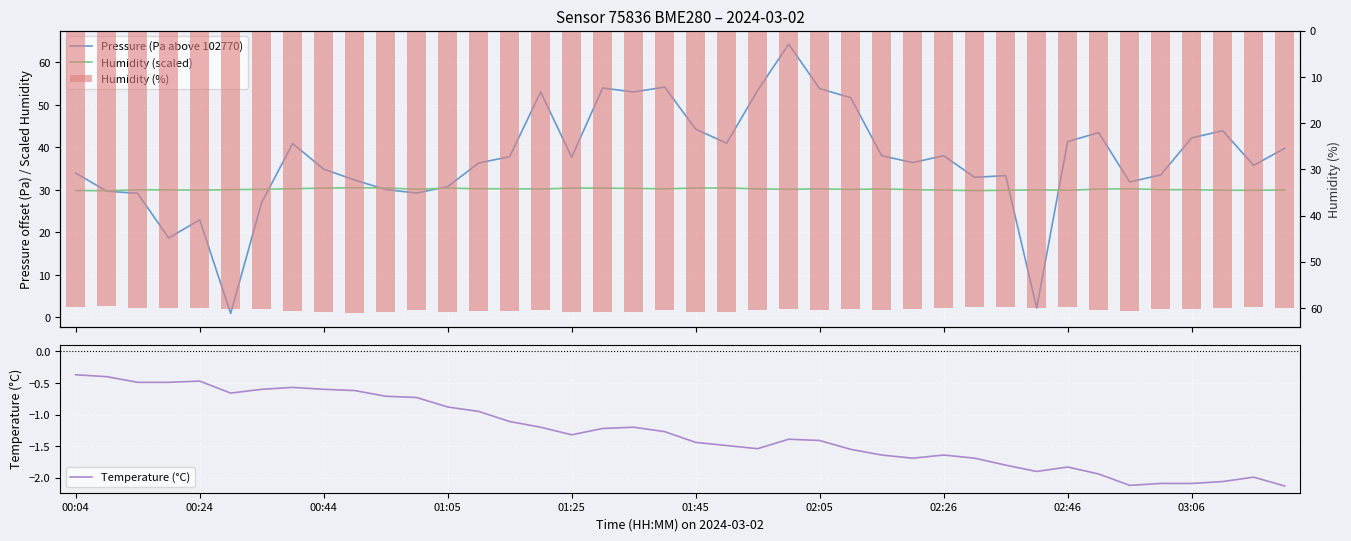

List the series in order of their peak value, highest first.

Pressure (Pa above 102770), Humidity (%), Humidity (scaled), Temperature (°C)